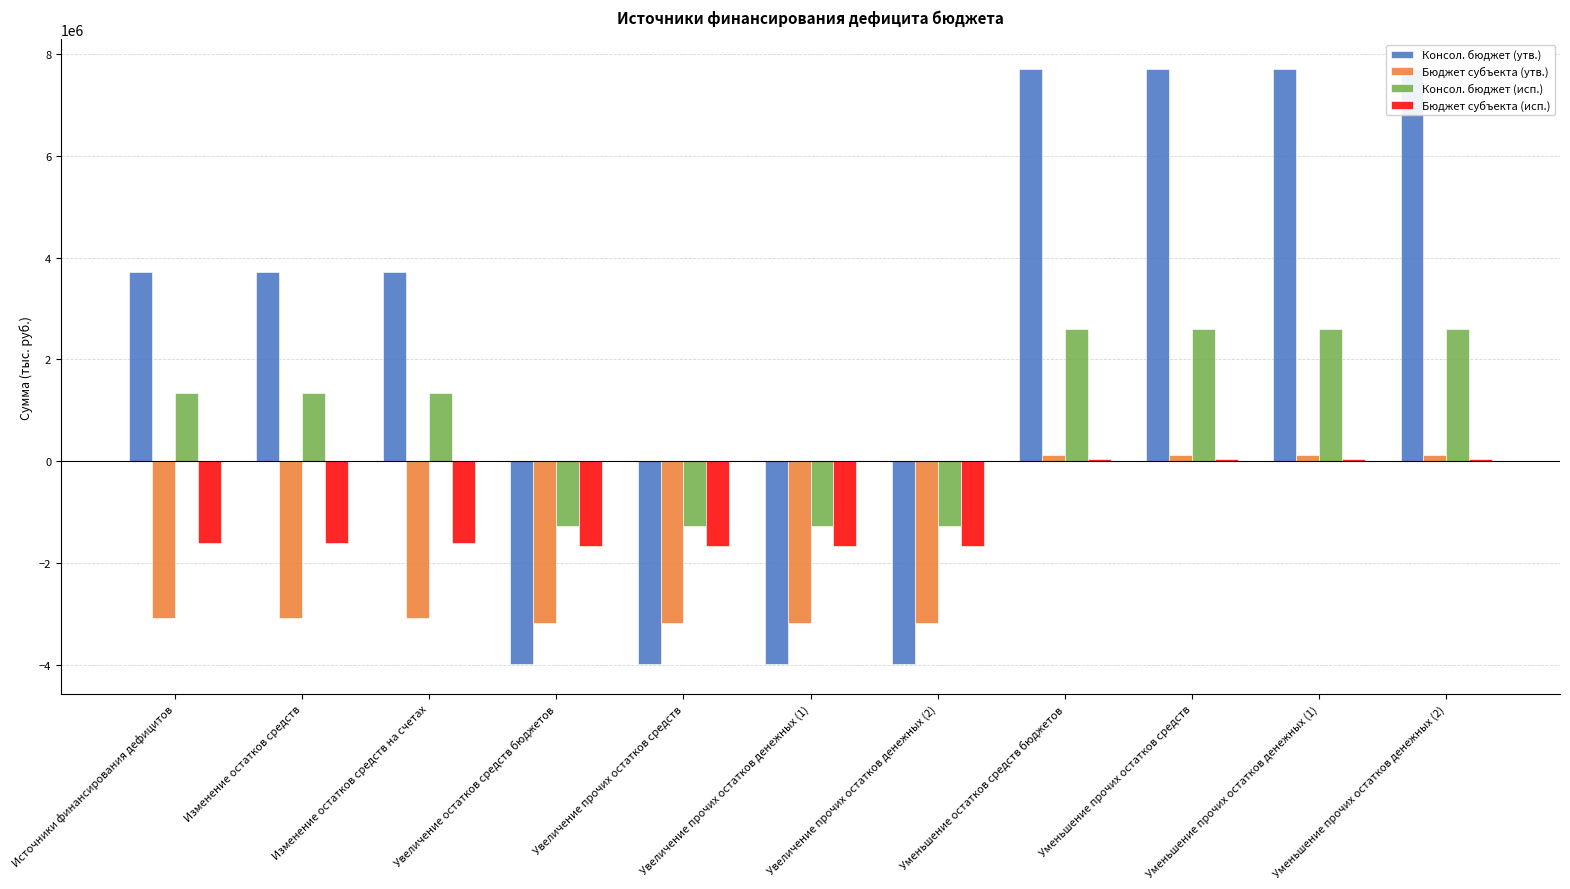

List the labels in order of Консол. бюджет (утв.) value, largest first.

Уменьшение остатков средств бюджетов, Уменьшение прочих остатков средств, Уменьшение прочих остатков денежных (1), Уменьшение прочих остатков денежных (2), Источники финансирования дефицитов, Изменение остатков средств, Изменение остатков средств на счетах, Увеличение остатков средств бюджетов, Увеличение прочих остатков средств, Увеличение прочих остатков денежных (1), Увеличение прочих остатков денежных (2)